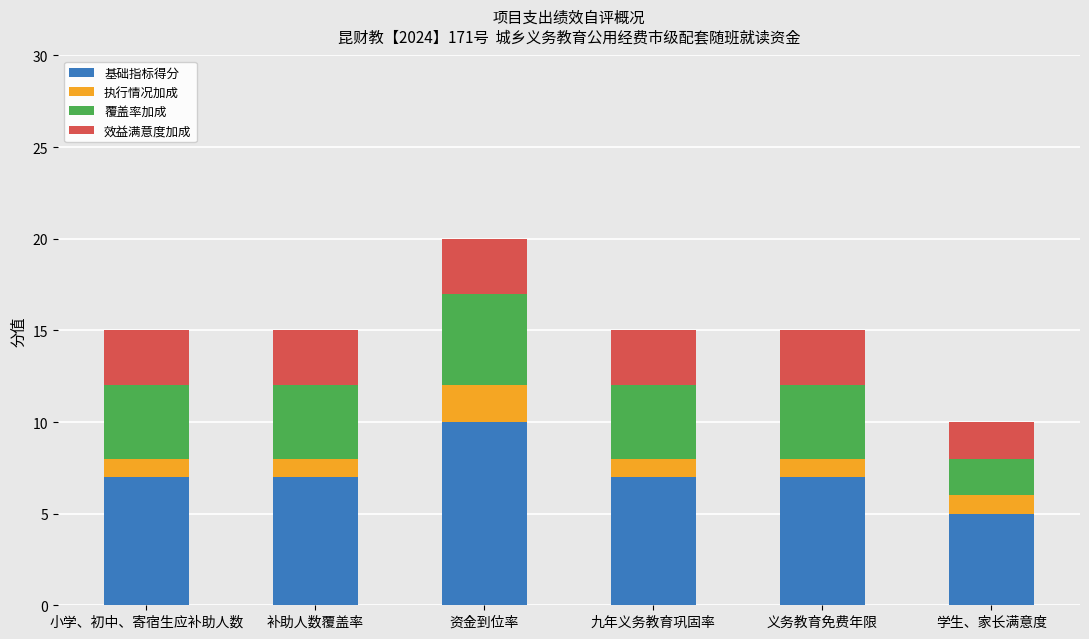

True or false: 基础指标得分 has a value of 5 at 补助人数覆盖率.

False